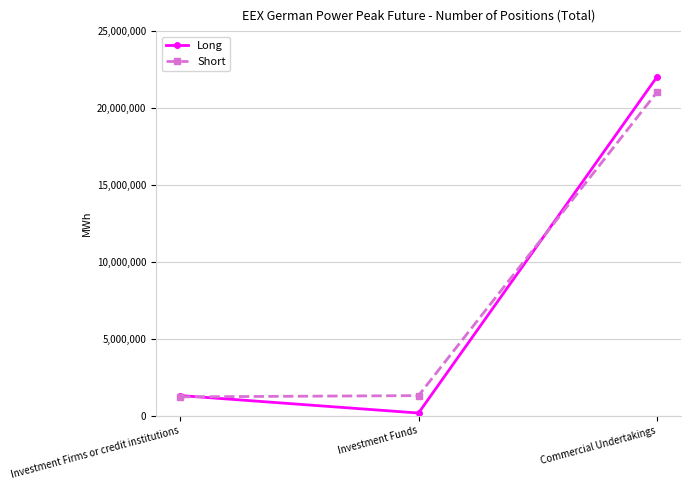

What is the spread (max minus min) of values at Commercial Undertakings?

991116